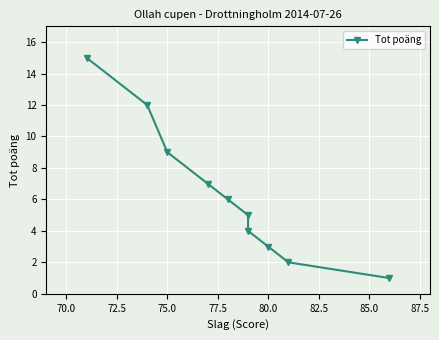

How many data points does each series have?

10